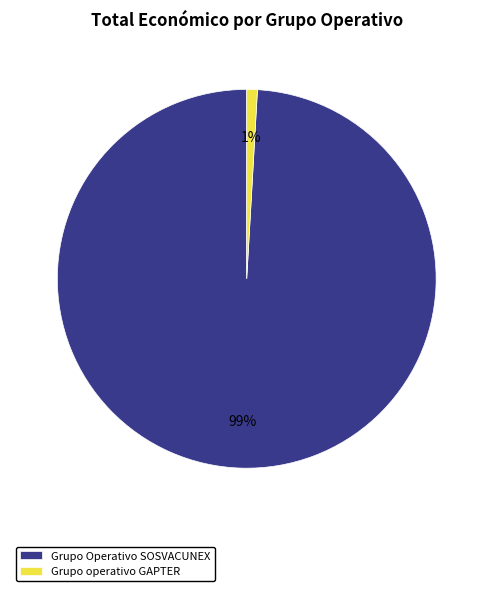

Which category accounts for the majority?

Grupo Operativo SOSVACUNEX